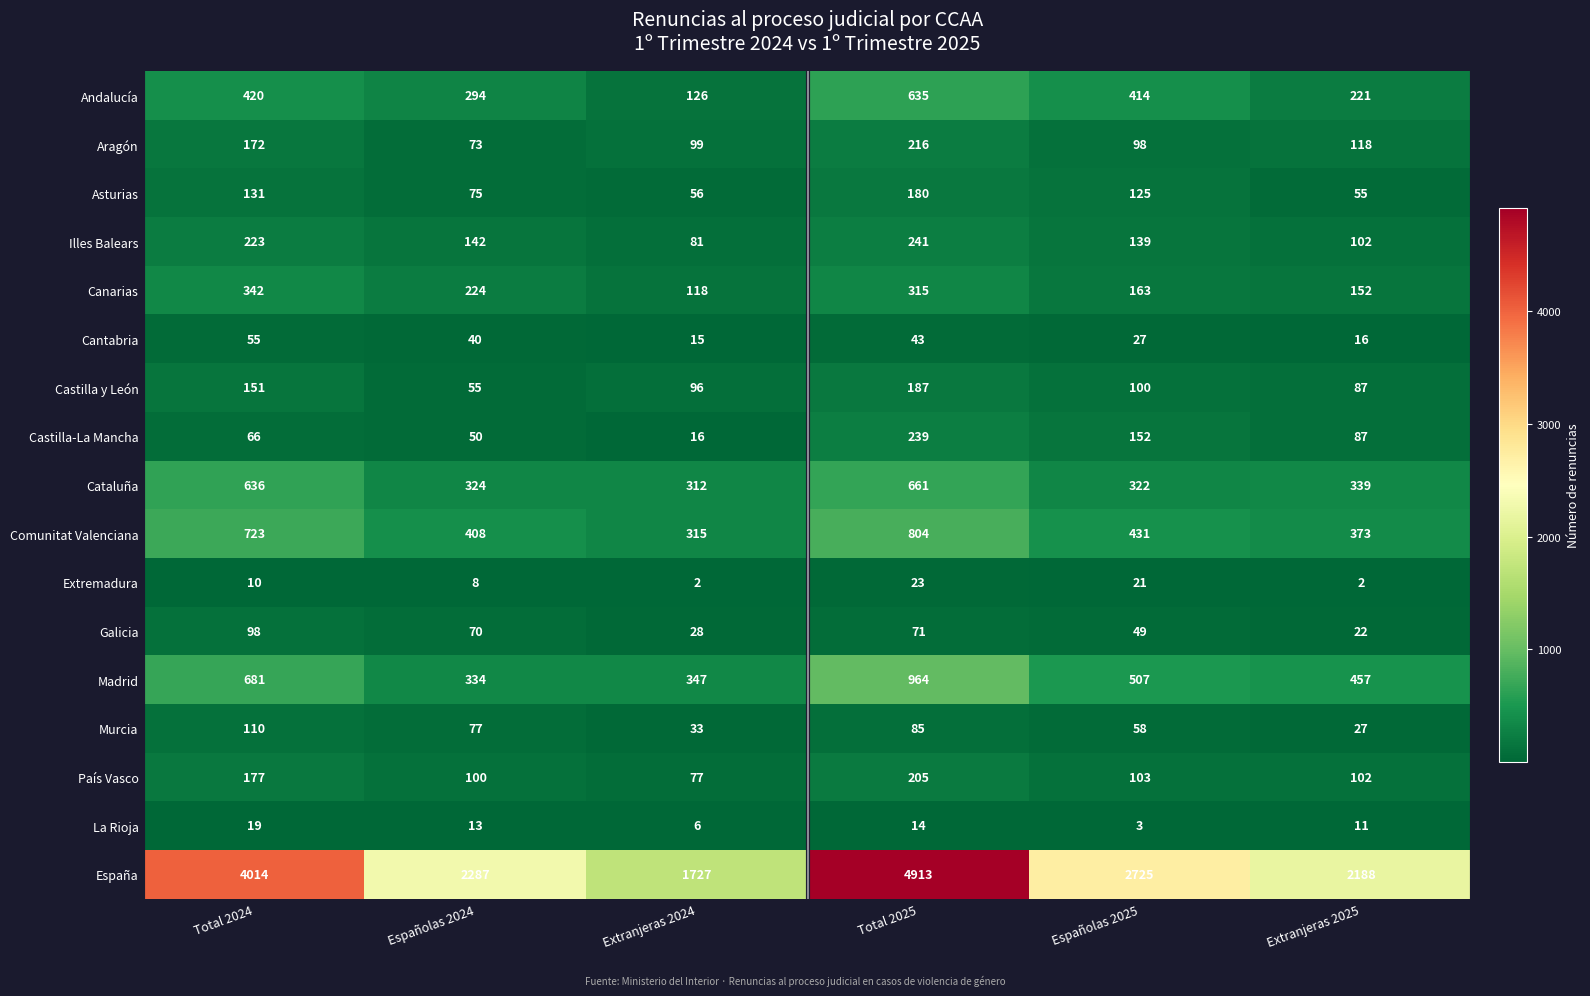

At how many categories does at least one series exceed 4027?

1